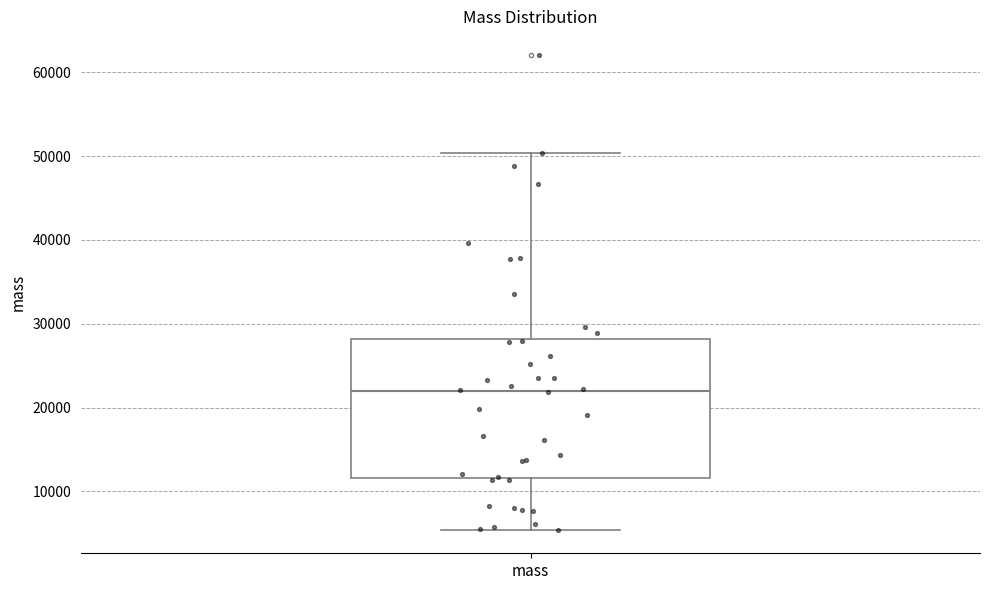

Transcribe this box plot: give where the median line is, the range the box spans, and where the two whiskers end, as read against the y-axis. The values are not printed on the chart, so give them approximately, as read against the axis.

median 22000, box 12000 to 28000, whiskers 5000 to 50000